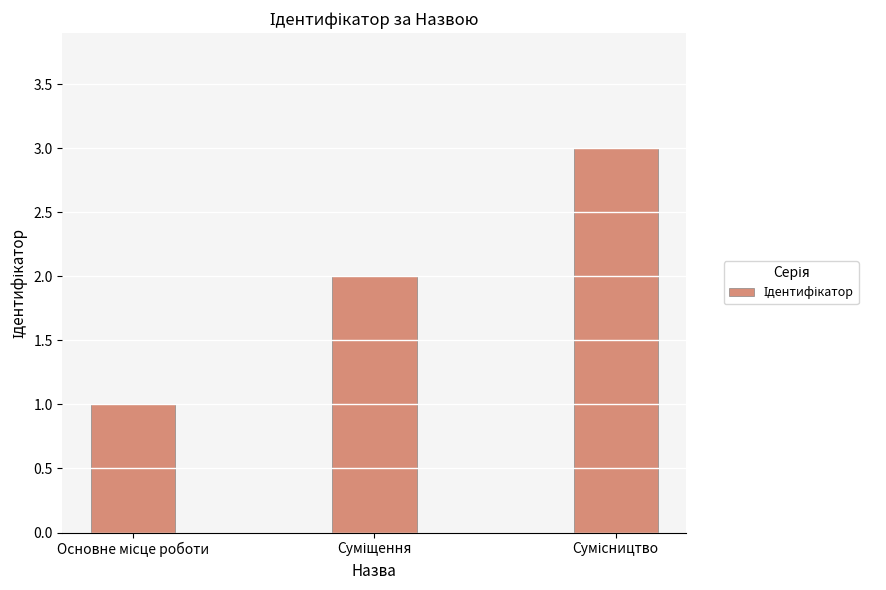

What is the smallest value displayed?

1